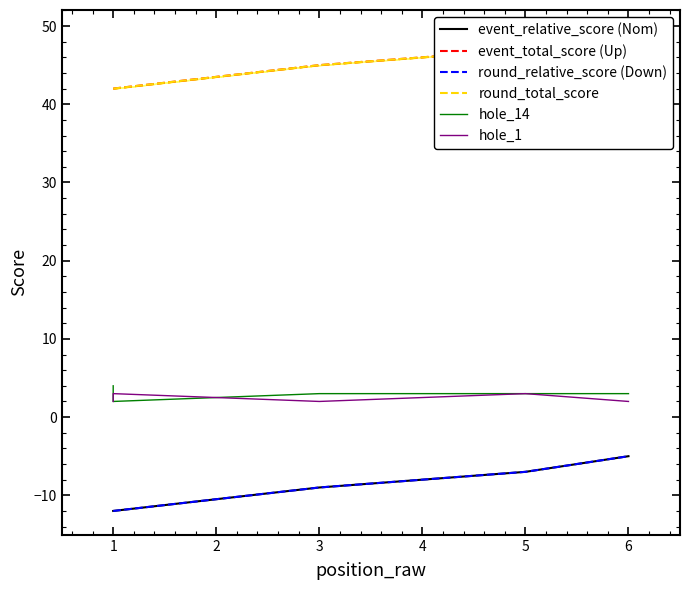

Is this an area chart (filled region under the line)?

No